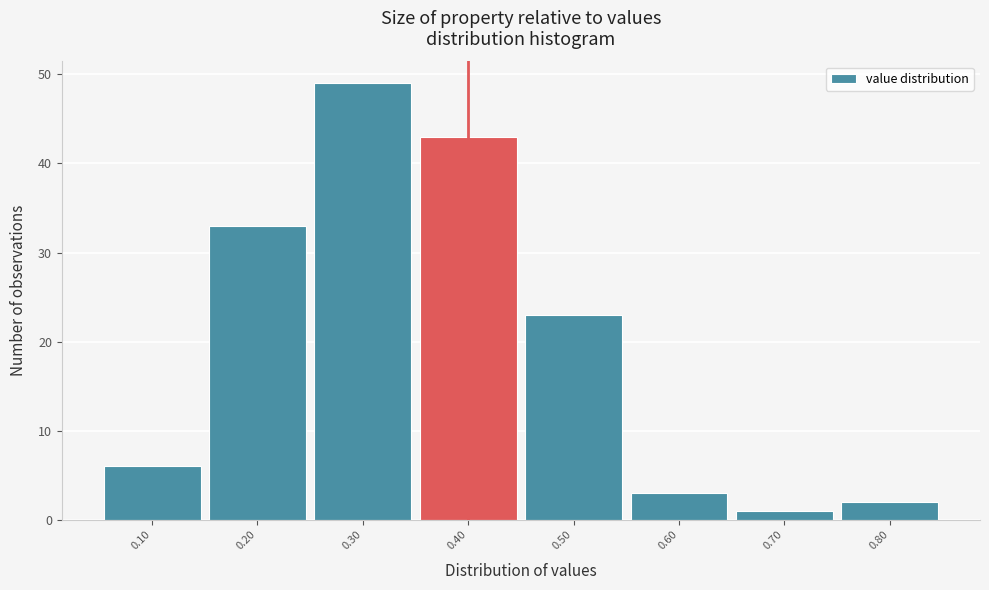

What is the height of the bar covering 0.35 to 0.45 on the x-axis? The values are not printed on the chart, so give them approximately, as read against the axis.

43